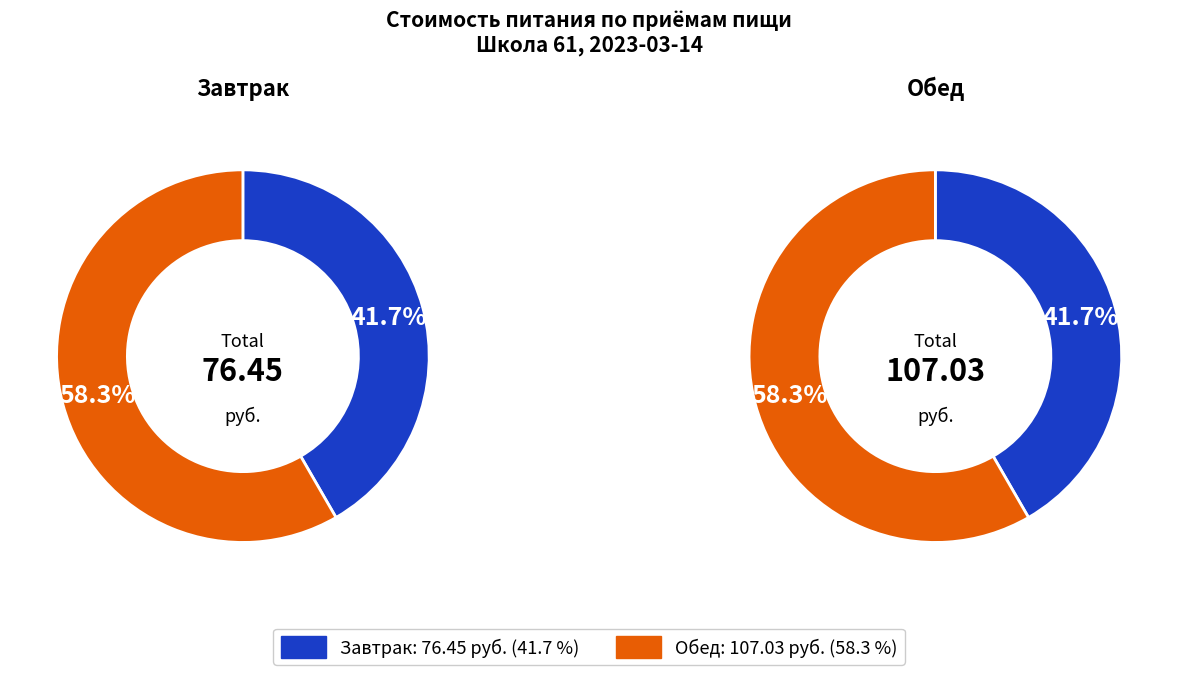

Does any single category account for the majority?

Yes